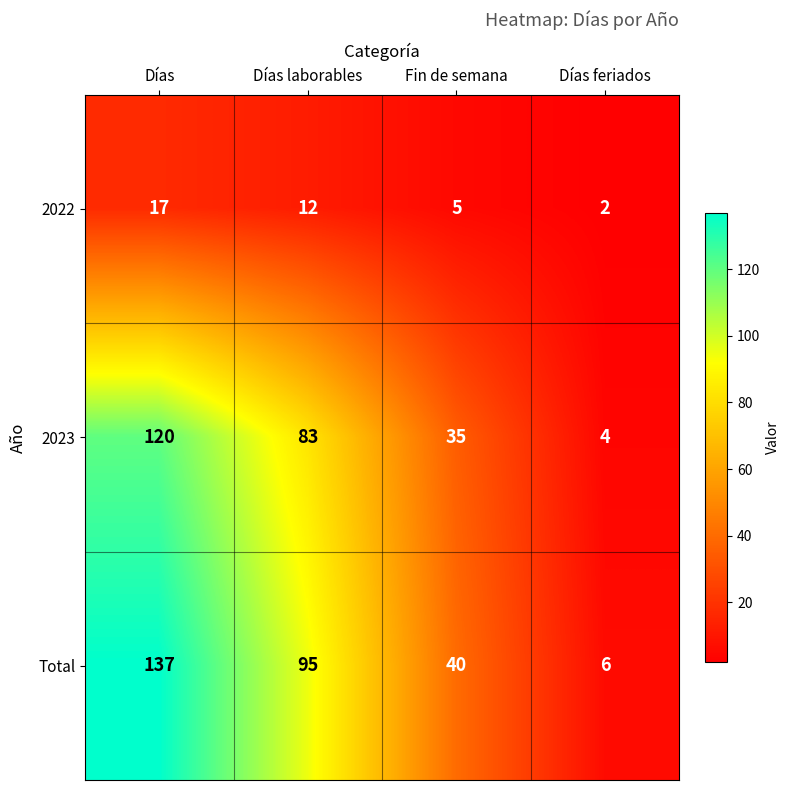

At which label does 2023 first exceed 83?

Días